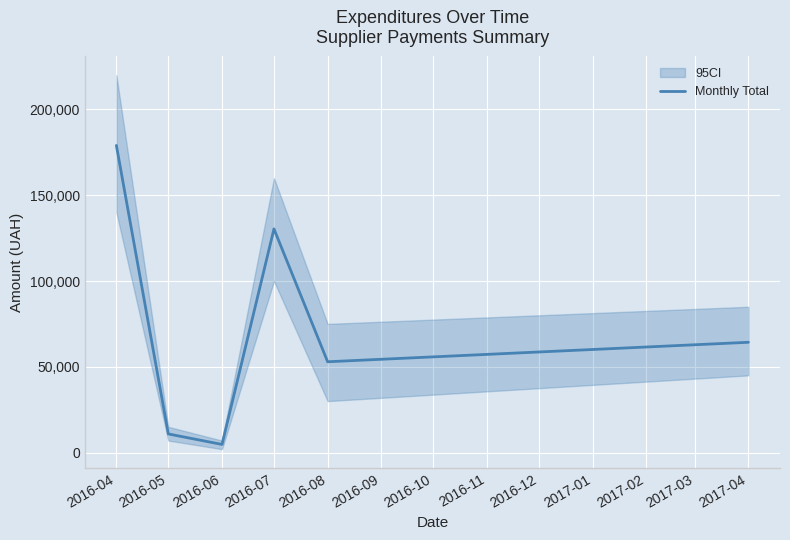

Which has a higher value, 2016-05 or 2016-06?

2016-05